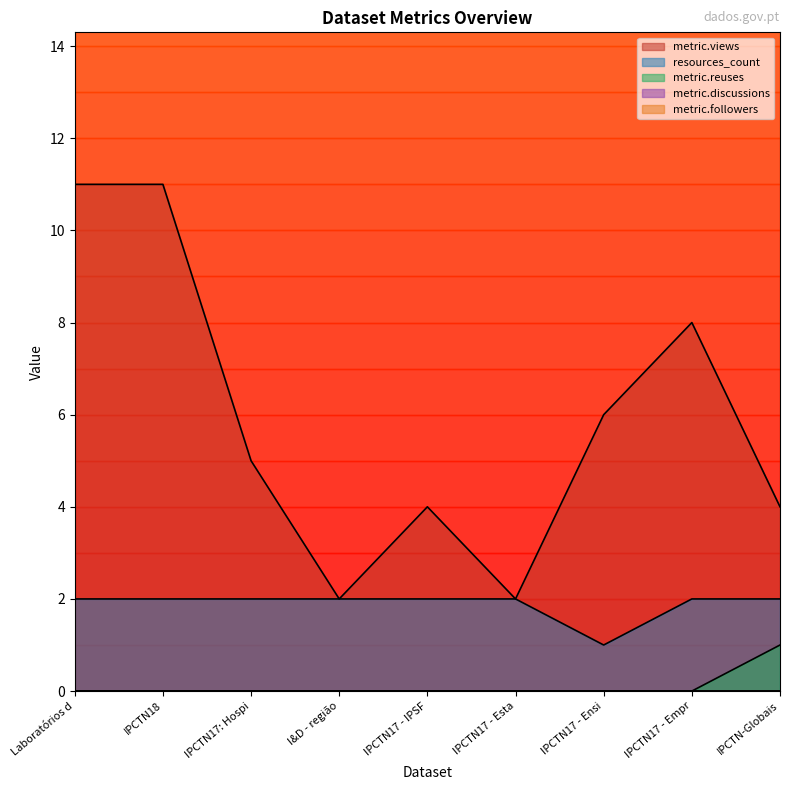

What is the sum of all metric.views values?

53